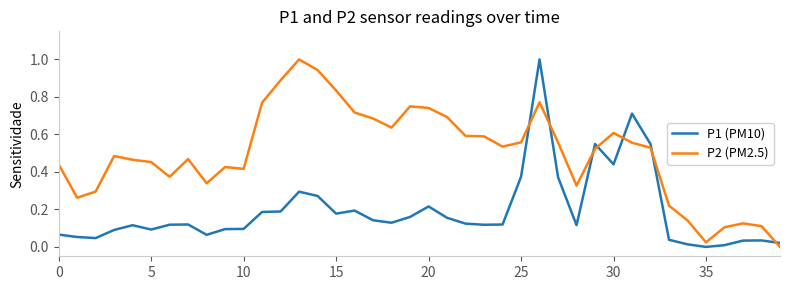

What is the difference between the maximum and minimum values in the P1 (PM10) series?

1.0